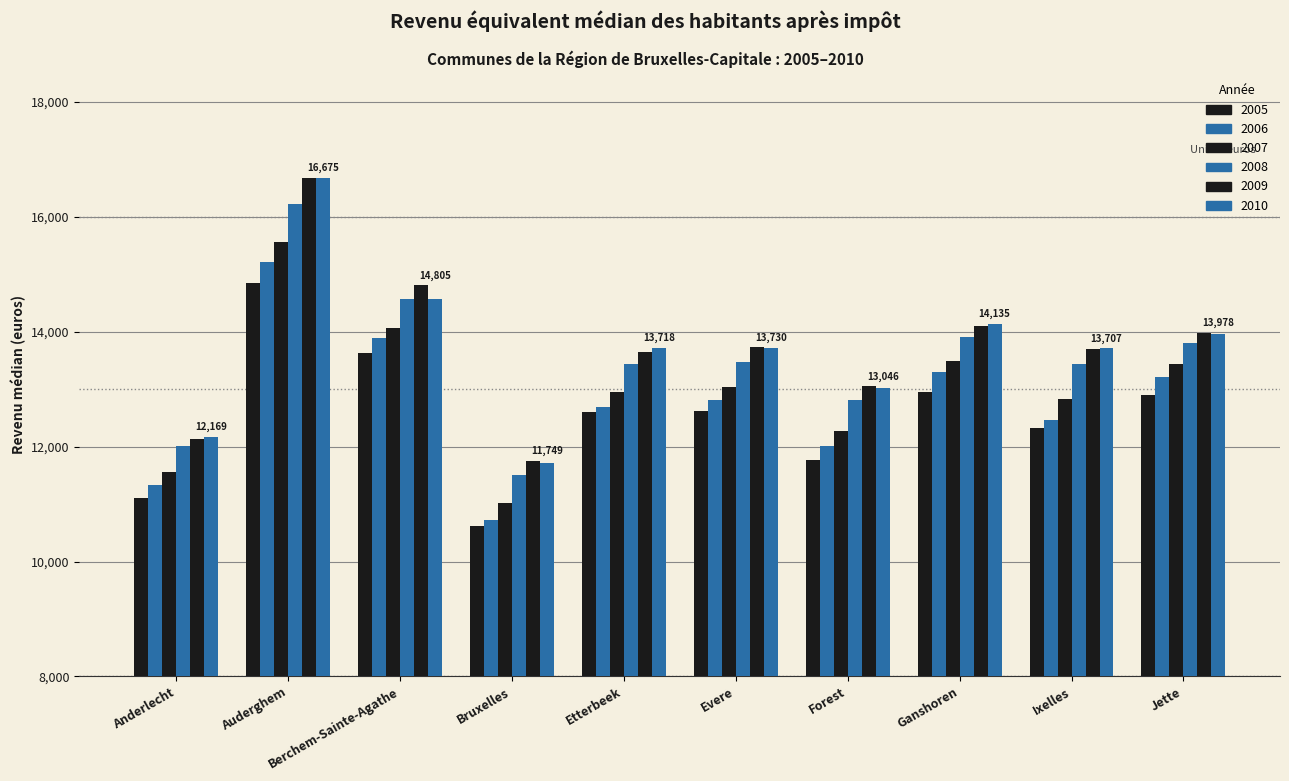

Count the number of data series in this chart.

6